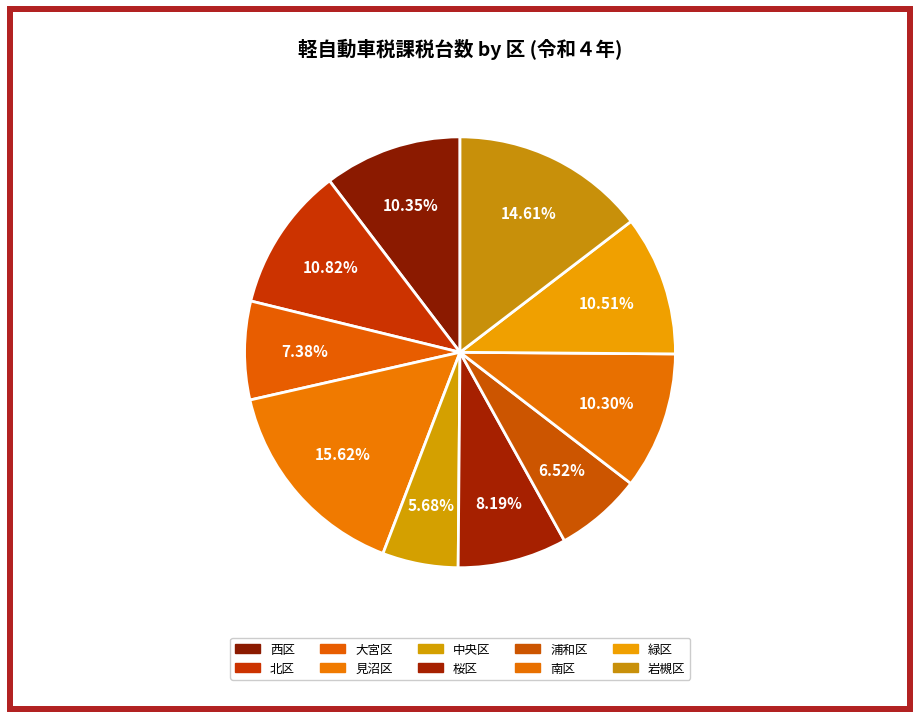

How many slices are in this pie chart?

10